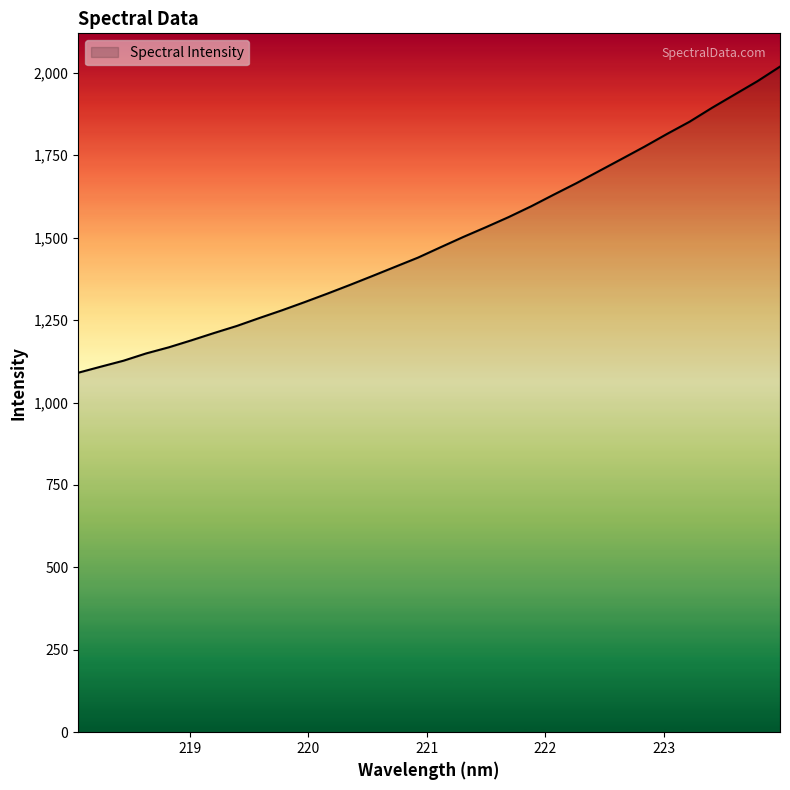

What is the smallest value displayed?

1090.4